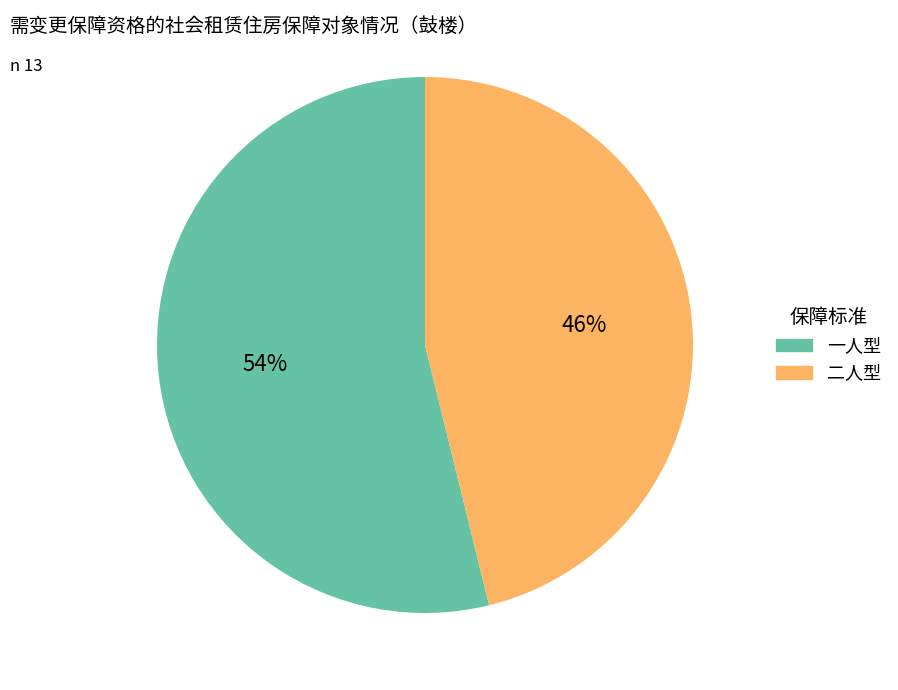

Is 二人型 the majority of the pie?

No